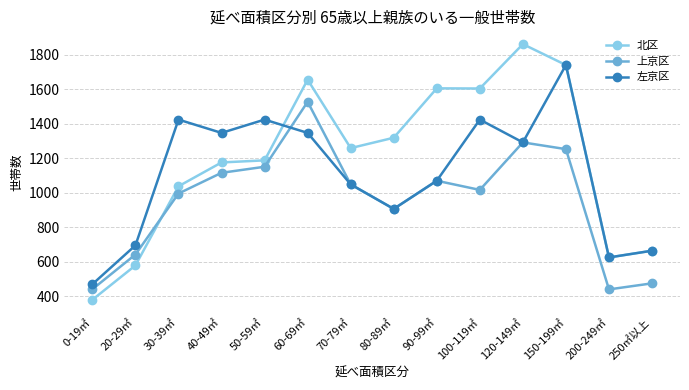

Which label corresponds to the largest value in the chart?

120-149㎡